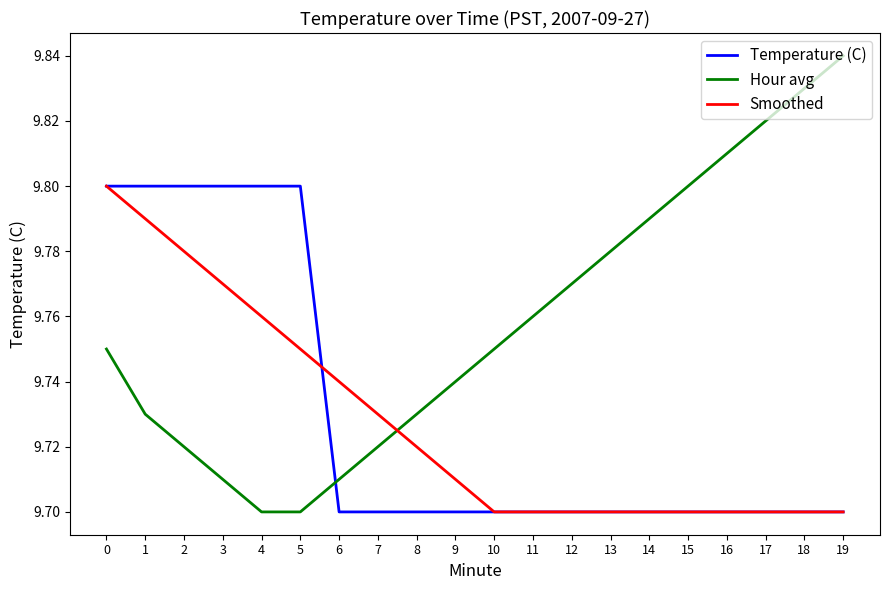

Which series has the largest total across all categories?

Hour avg